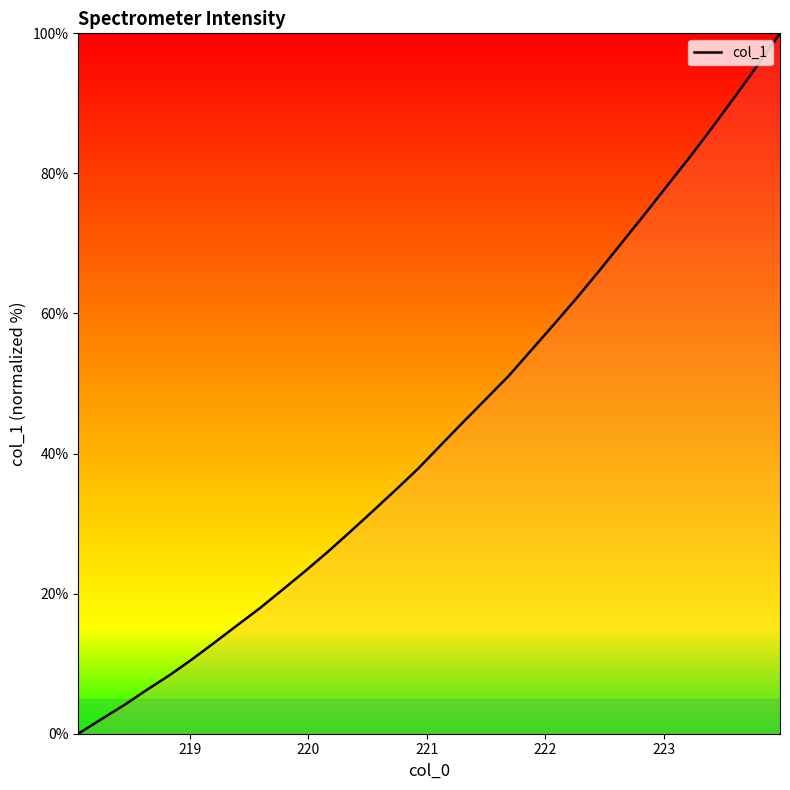

What is the maximum value shown in the chart?

100.0